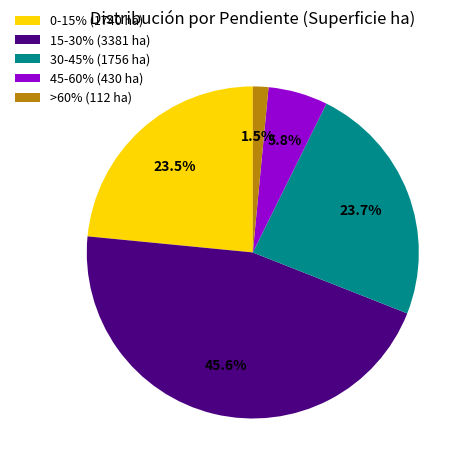

Is it true that 30-45% is 38% of the pie?

False